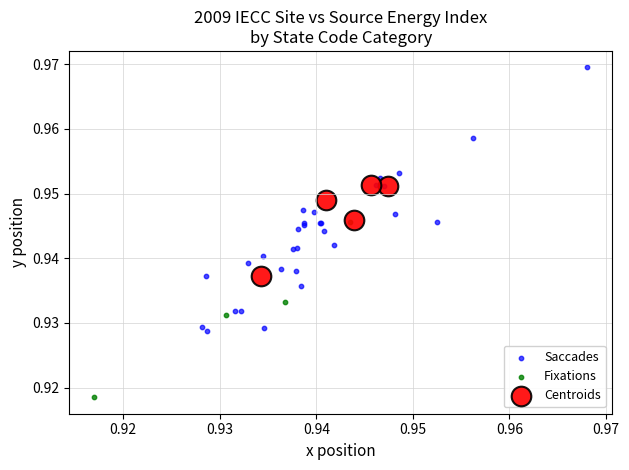

Which series has the widest spread of Y values?

Saccades